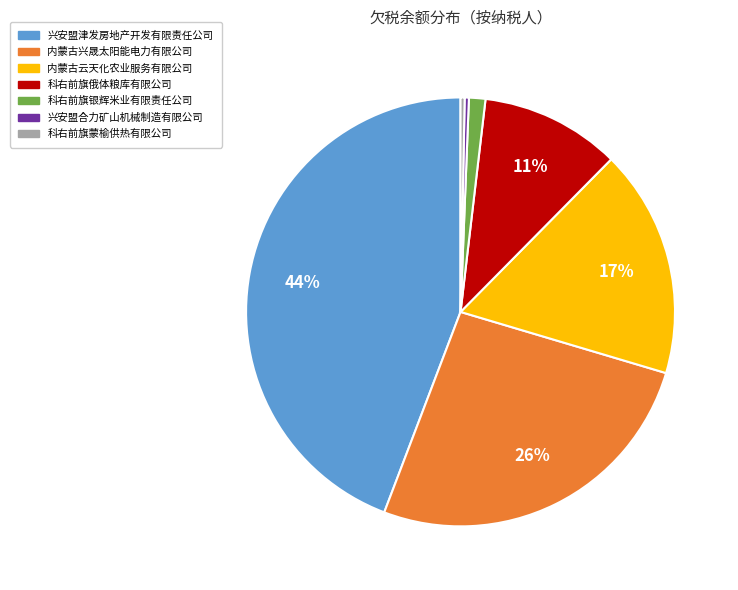

Which slice is the largest?

兴安盟津发房地产开发有限责任公司